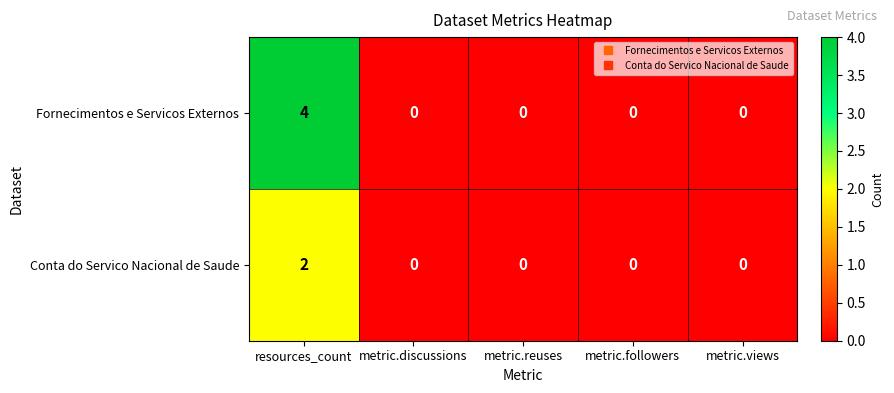

Which series has the largest total across all categories?

Fornecimentos e Servicos Externos